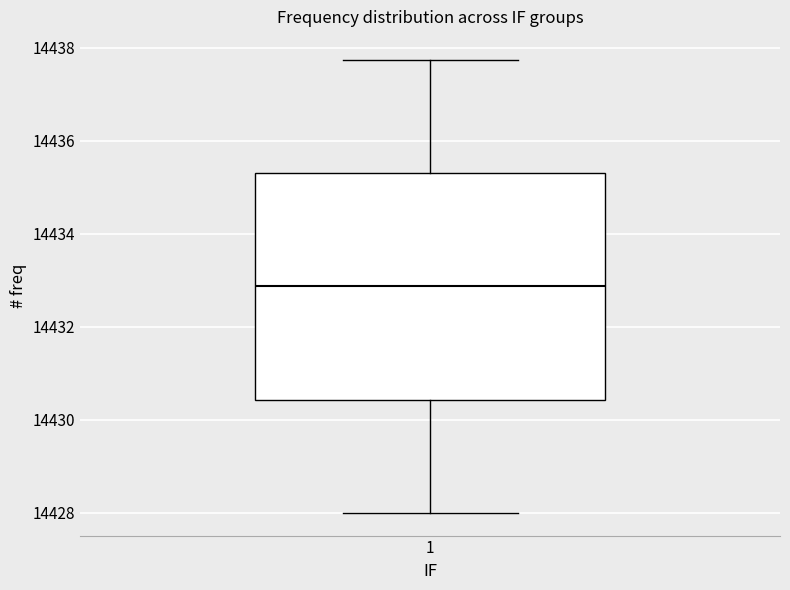

Transcribe this box plot: give where the median line is, the range the box spans, and where the two whiskers end, as read against the y-axis. The values are not printed on the chart, so give them approximately, as read against the axis.

median 14432.8, box 14430.4 to 14435.4, whiskers 14428.0 to 14437.8